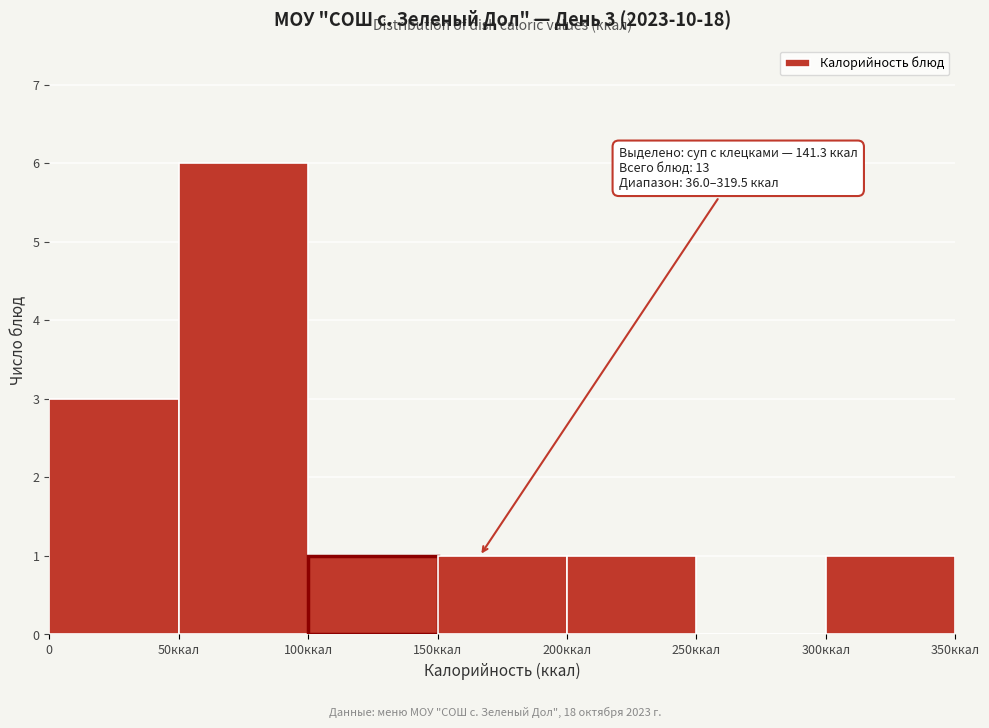

Reading right to left, extract all data points from this chart.

300ккал=1	250ккал=0	200ккал=1	150ккал=1	100ккал=1	50ккал=6	0=3